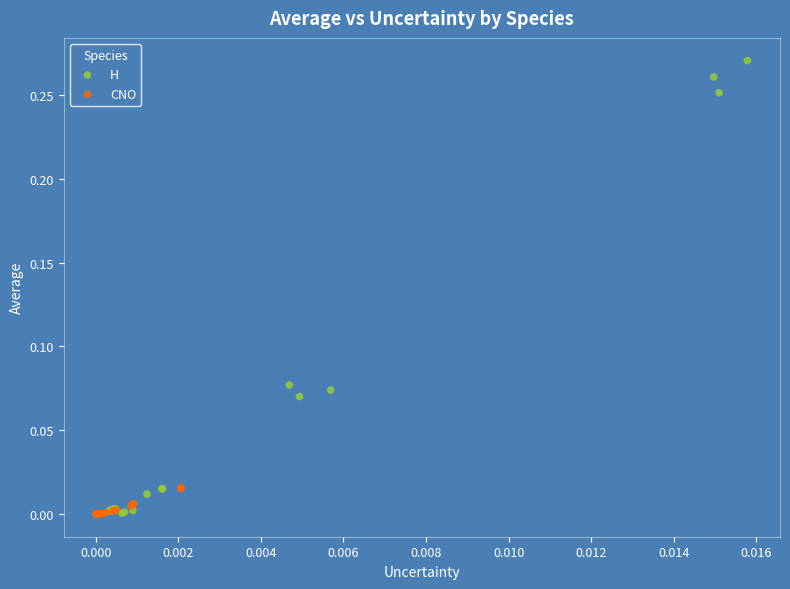

Which series has the widest spread of Y values?

H